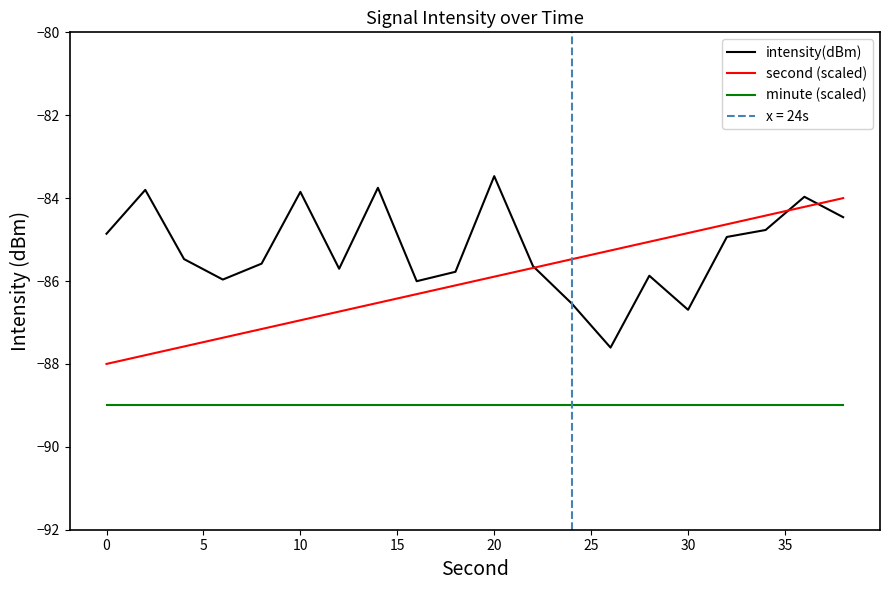

True or false: intensity(dBm) and minute (scaled) intersect in this chart.

False